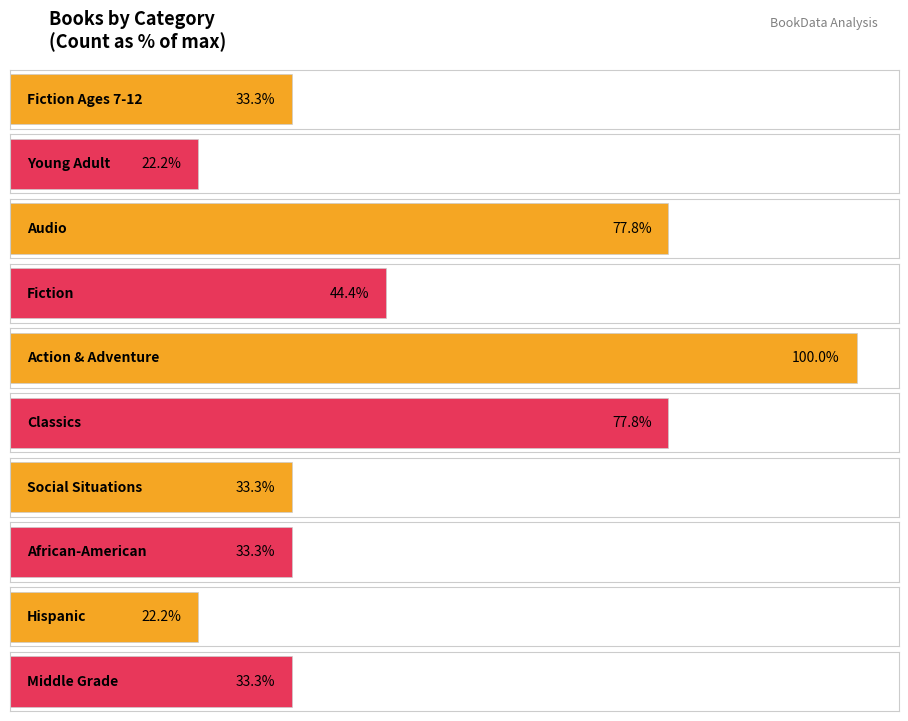

What is the greatest value displayed?

9